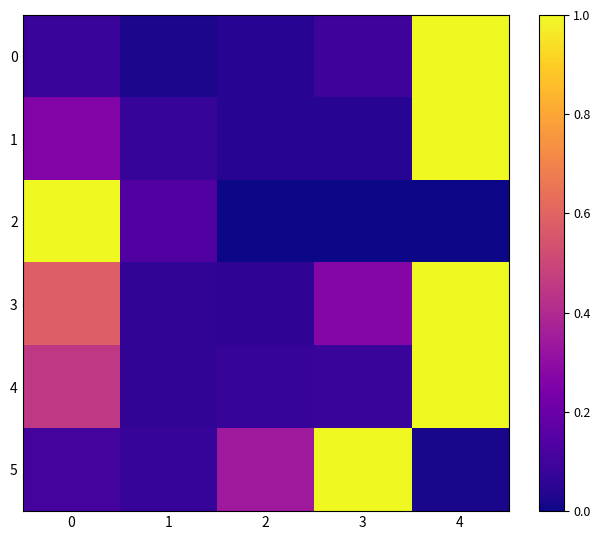

Reading left to right, transcribe all the data shown in this chart.

0: 0=0.1	1=0.0	2=0.0	3=0.1	4=1.0
1: 0=0.3	1=0.1	2=0.0	3=0.0	4=1.0
2: 0=1.0	1=0.1	2=0.0	3=0.0	4=0.0
3: 0=0.6	1=0.1	2=0.1	3=0.3	4=1.0
4: 0=0.5	1=0.1	2=0.1	3=0.1	4=1.0
5: 0=0.1	1=0.1	2=0.3	3=1.0	4=0.0